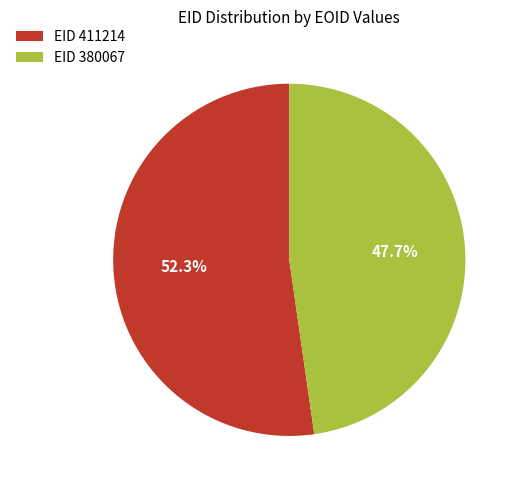

Approximately how many times larger is the value at EID 411214 compared to EID 380067?

1.1